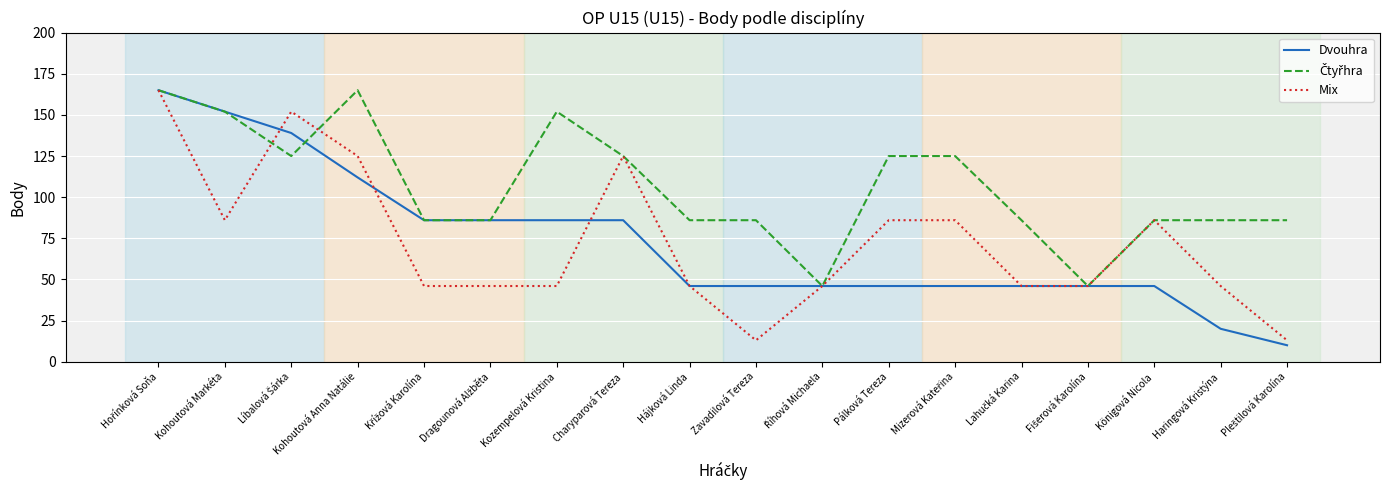

What is the average value of the Dvouhra series?

73